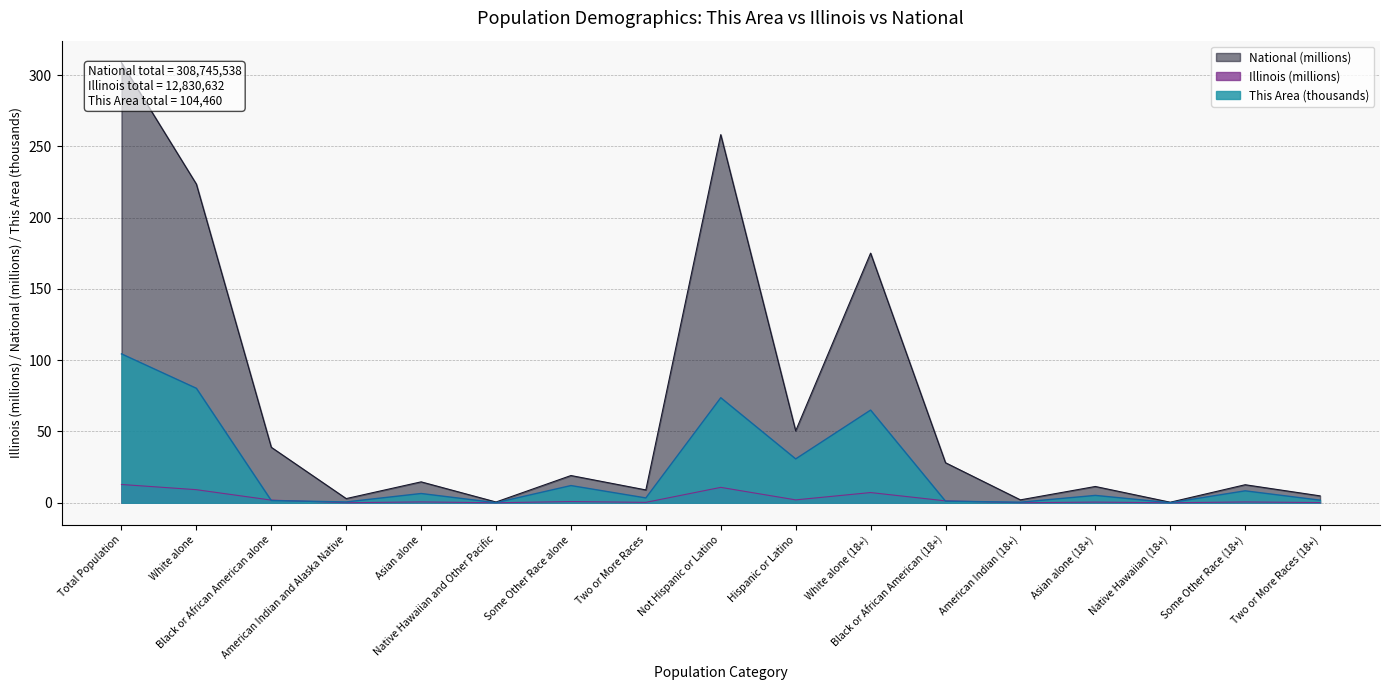

Which series changed the most between Not Hispanic or Latino and Some Other Race (18+)?

National (millions)